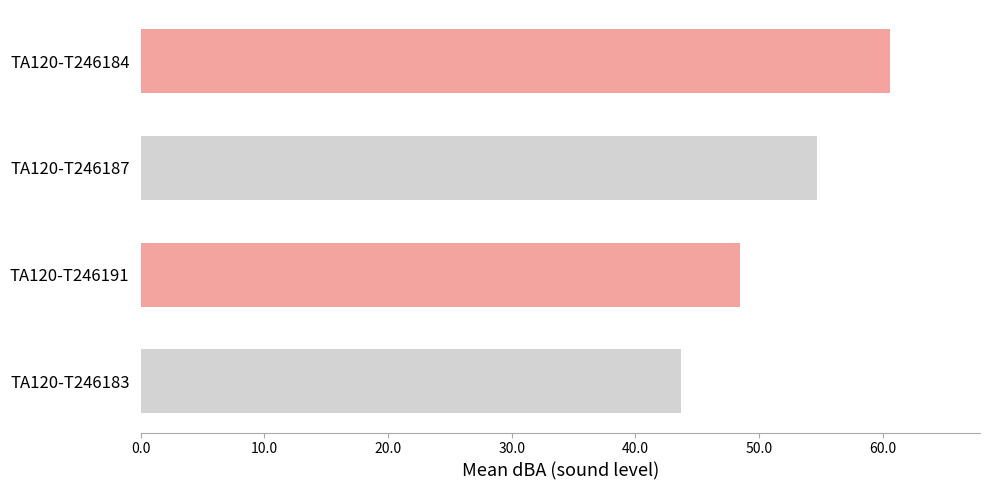

List the labels in order of value, smallest first.

TA120-T246183, TA120-T246191, TA120-T246187, TA120-T246184